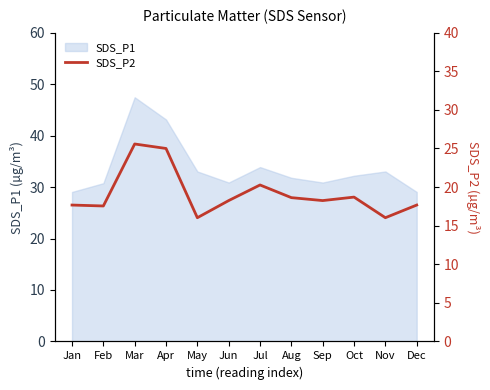

Does the chart display data point markers on the line(s)?

No